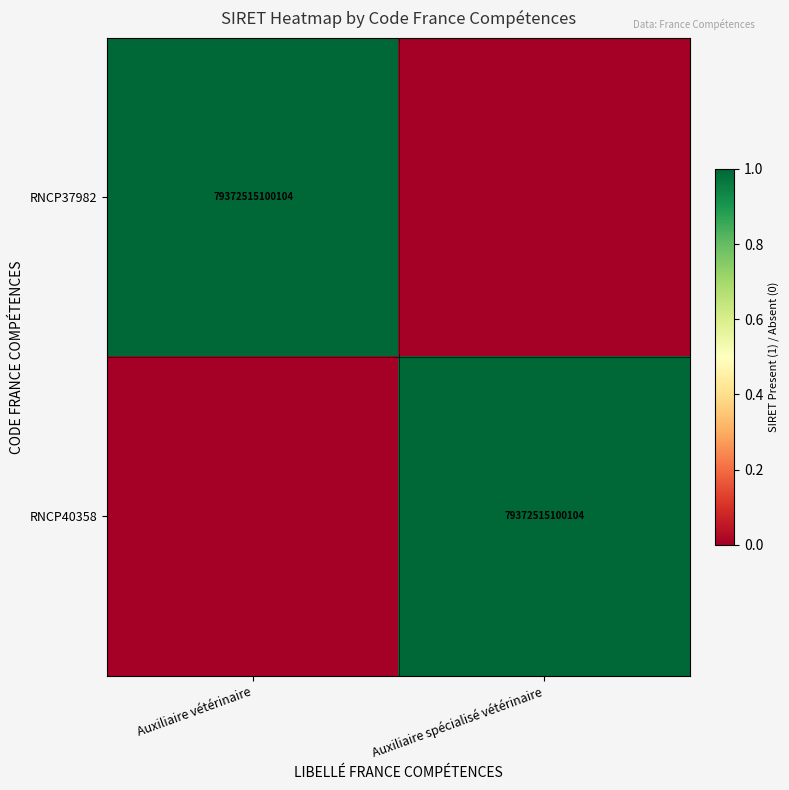

The value of RNCP37982 at Auxiliaire vétérinaire is 41550138068029. True or false?

False